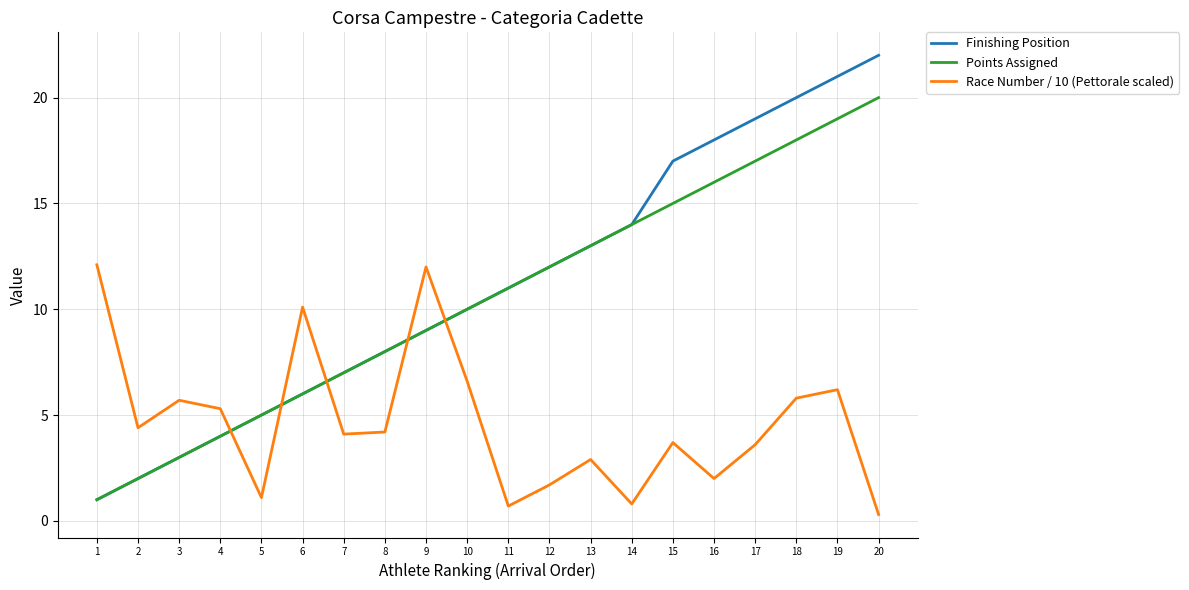

True or false: Finishing Position has a value of 18.7 at 14.

False